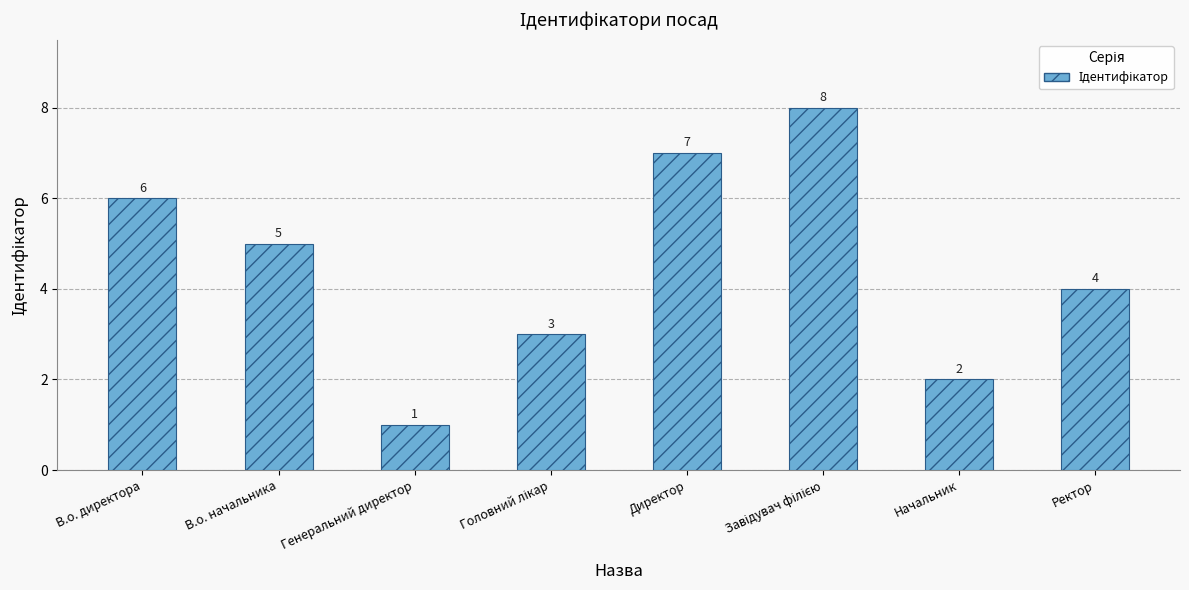

The value at Ректор is 4. True or false?

True